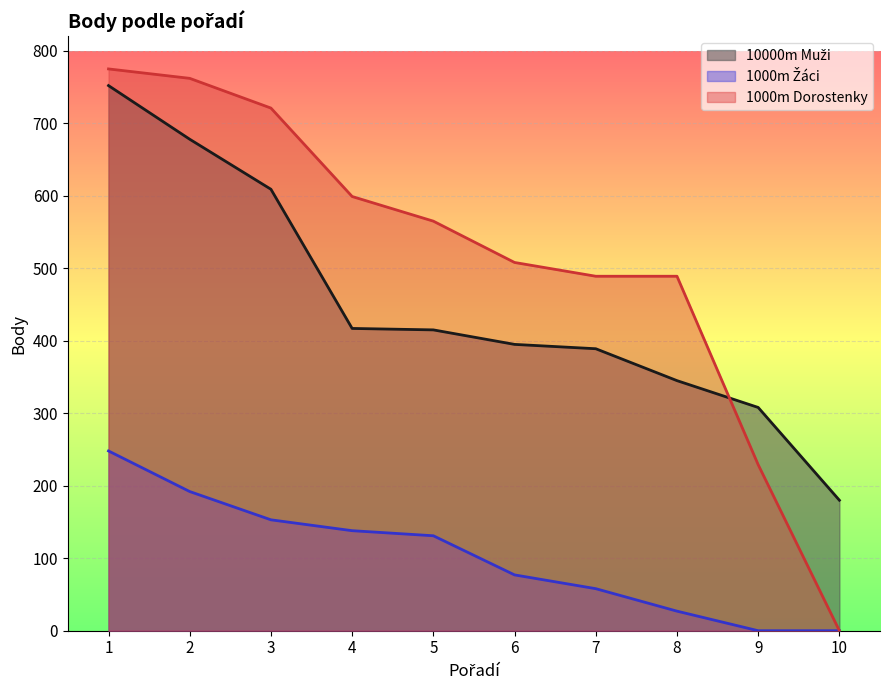

List the labels in order of 10000m Muži value, smallest first.

10, 9, 8, 7, 6, 5, 4, 3, 2, 1